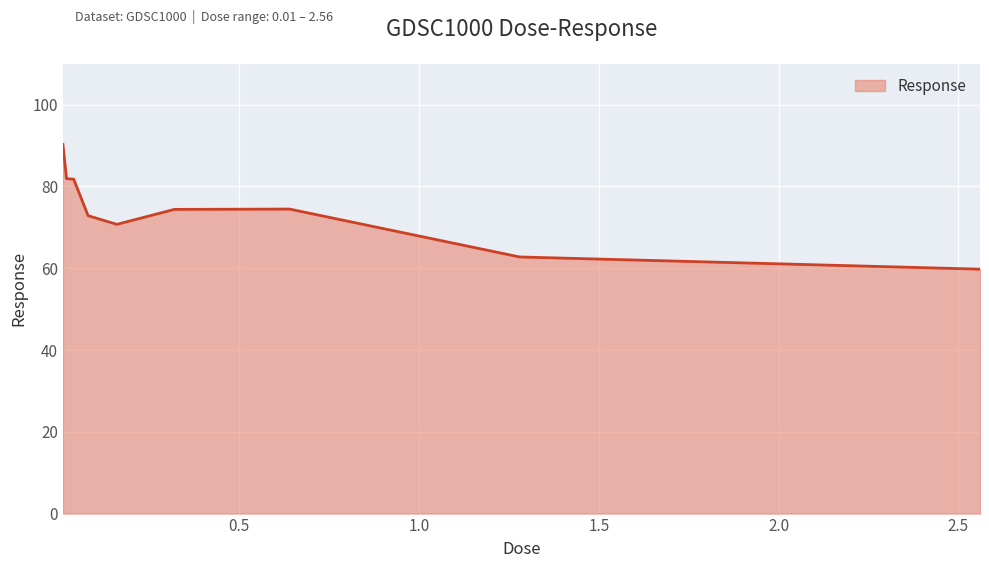

What is the smallest value displayed?

59.8